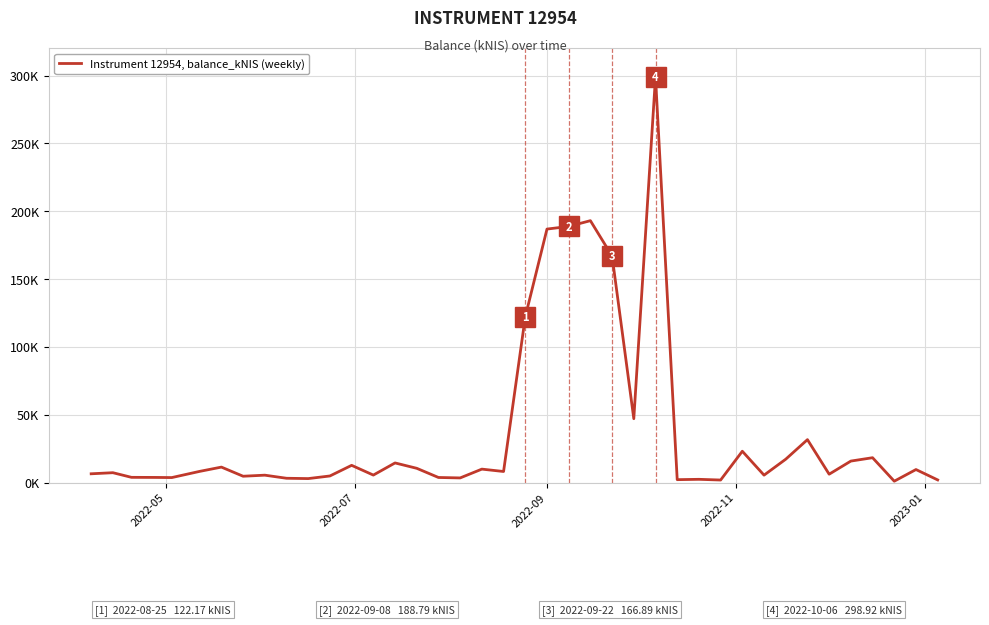

True or false: the data has more than 1 interior local peaks.

True